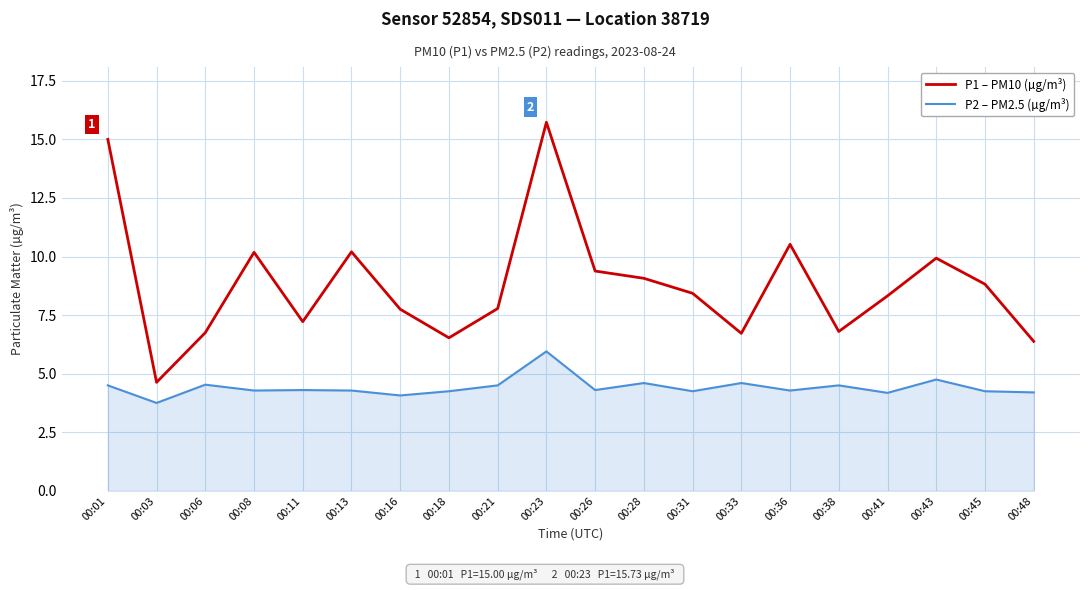

True or false: P1 – PM10 (µg/m³) has a value of 14.7 at 00:36.

False